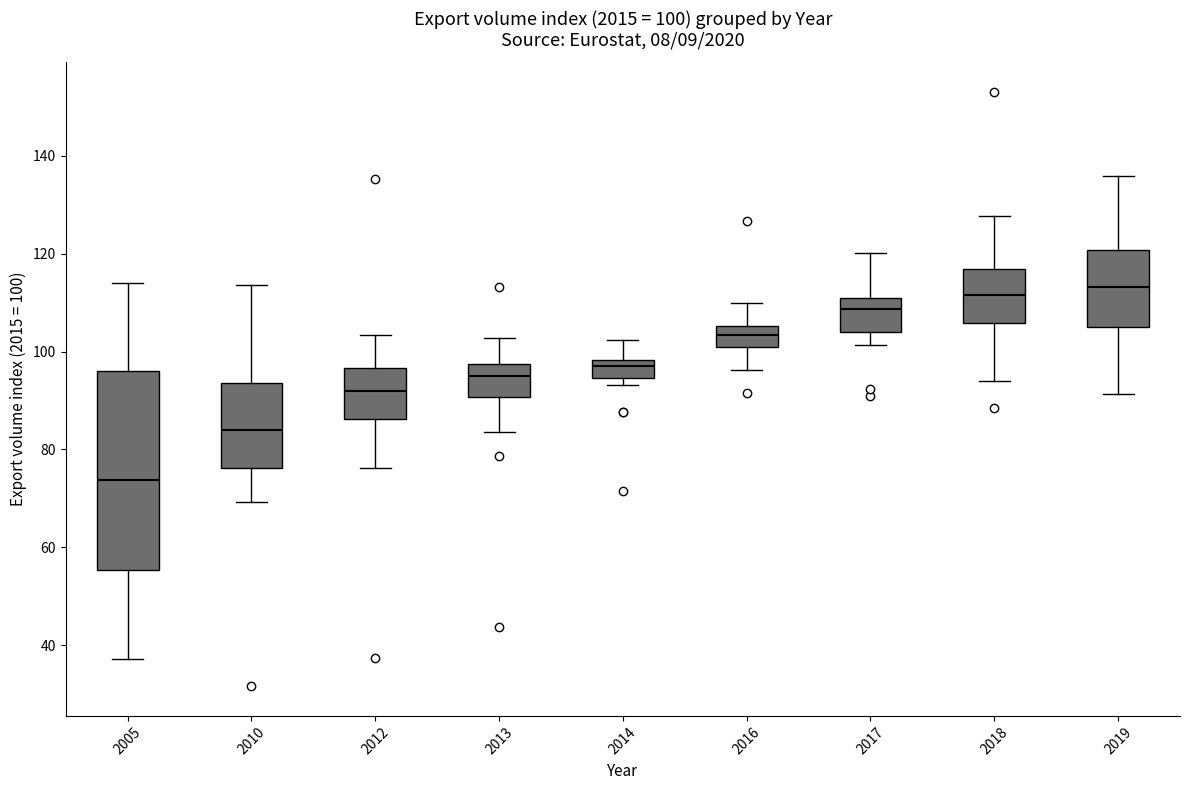

Which box is the tallest, from its lower edge to its upper edge?

2005